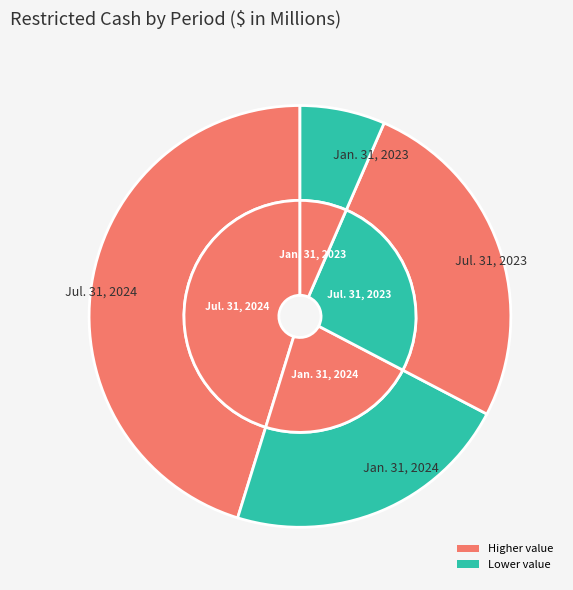

To the nearest percent, what is the average slice percentage?

25%